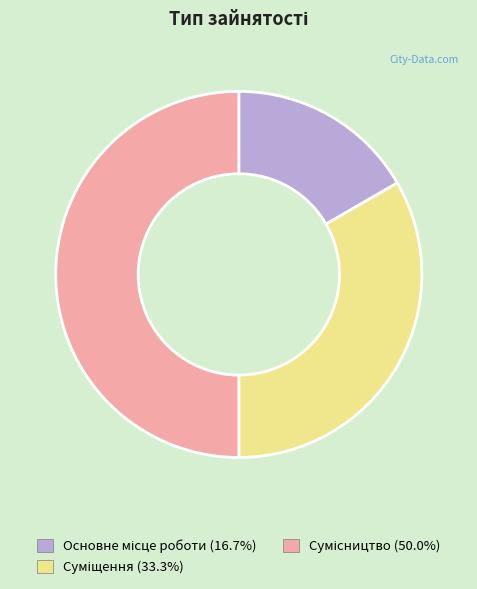

To the nearest percent, what is the difference between the Суміщення and Сумісництво slice percentages?

17%